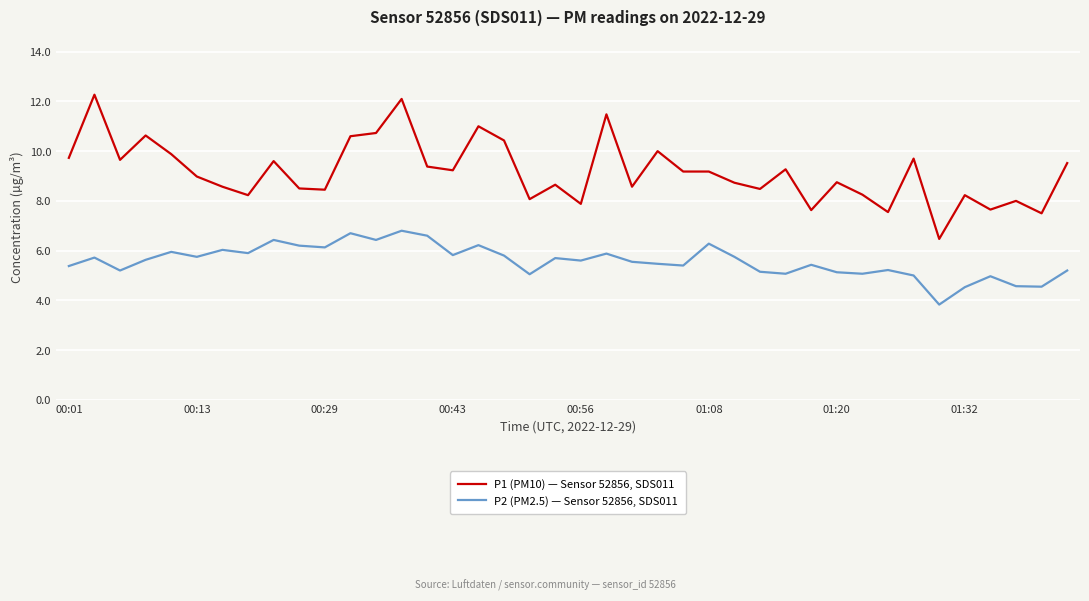

True or false: P2 (PM2.5) — Sensor 52856, SDS011 and P1 (PM10) — Sensor 52856, SDS011 cross at least once.

False